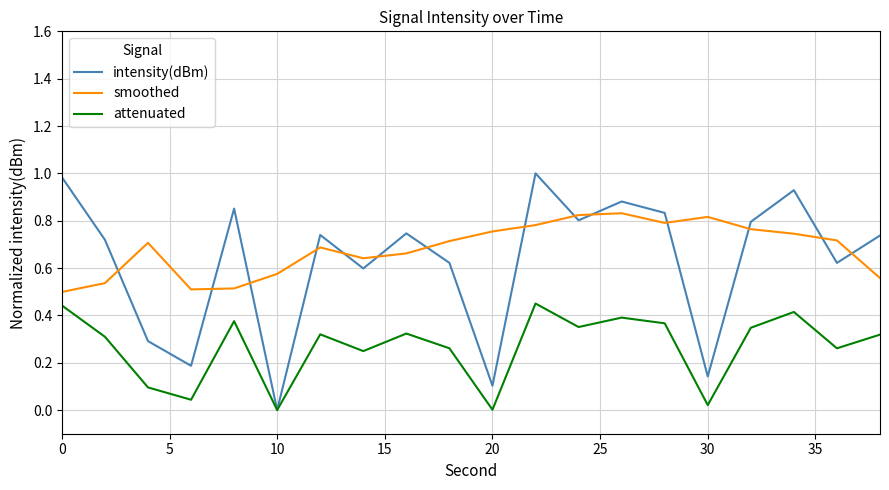

What is the greatest value displayed?

1.0